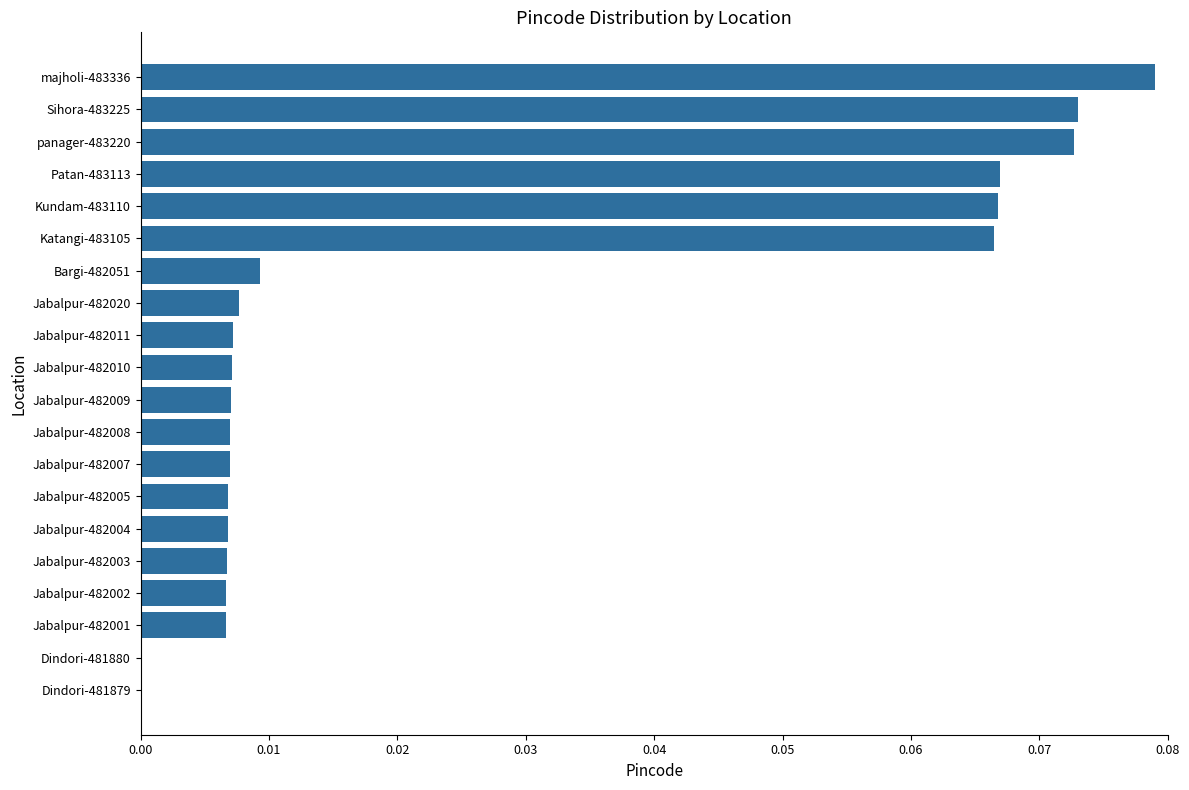

What is the change in value from Jabalpur-482010 to panager-483220?

+0.1